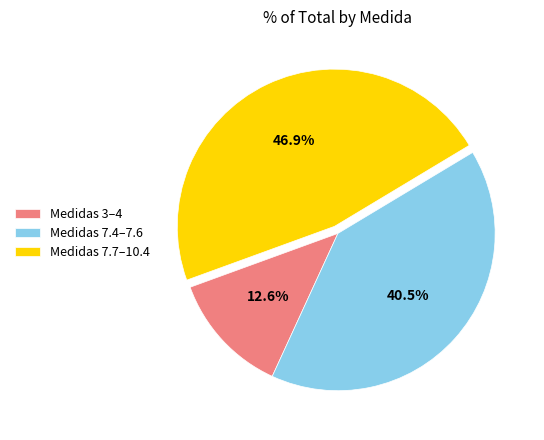

Is there any slice that represents more than half of the pie?

No